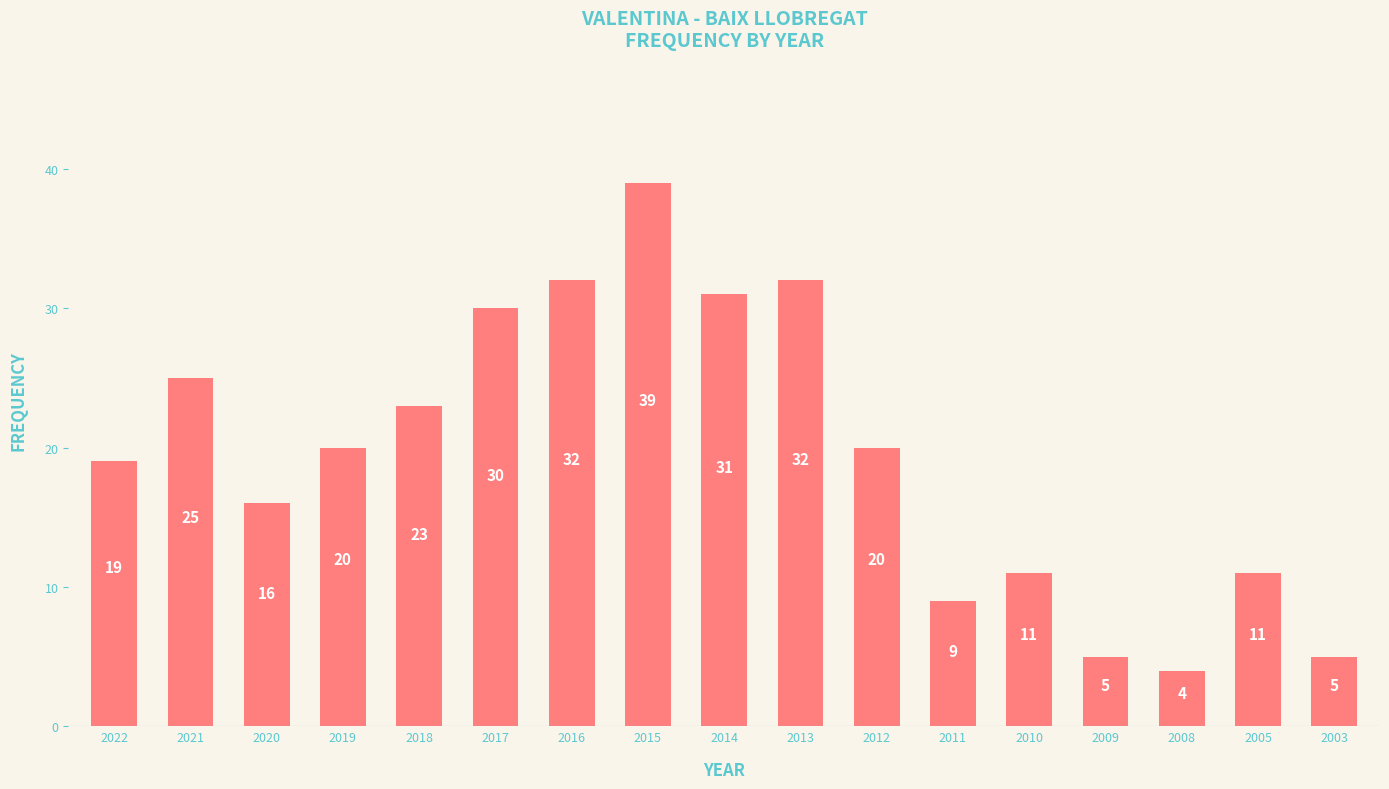

At which label does the data first exceed 20?

2021